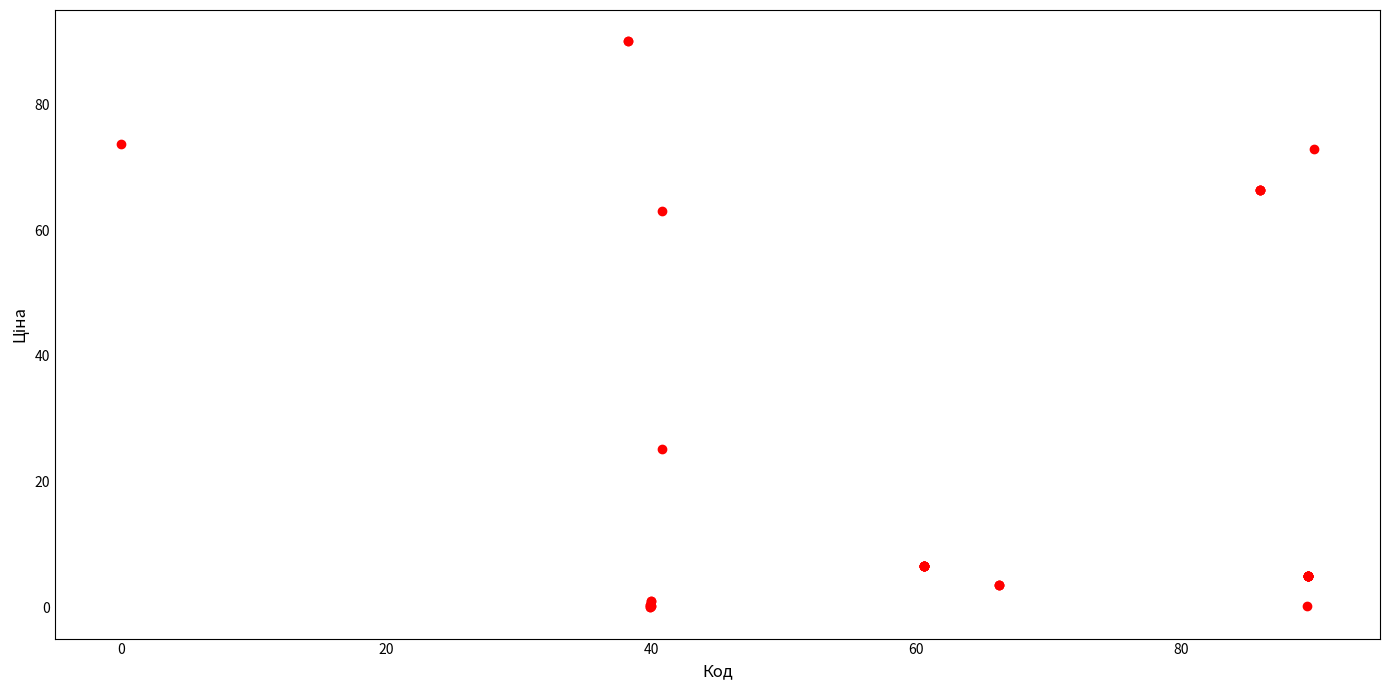

What Y value in the scatter plot is closest to 45?

63.0